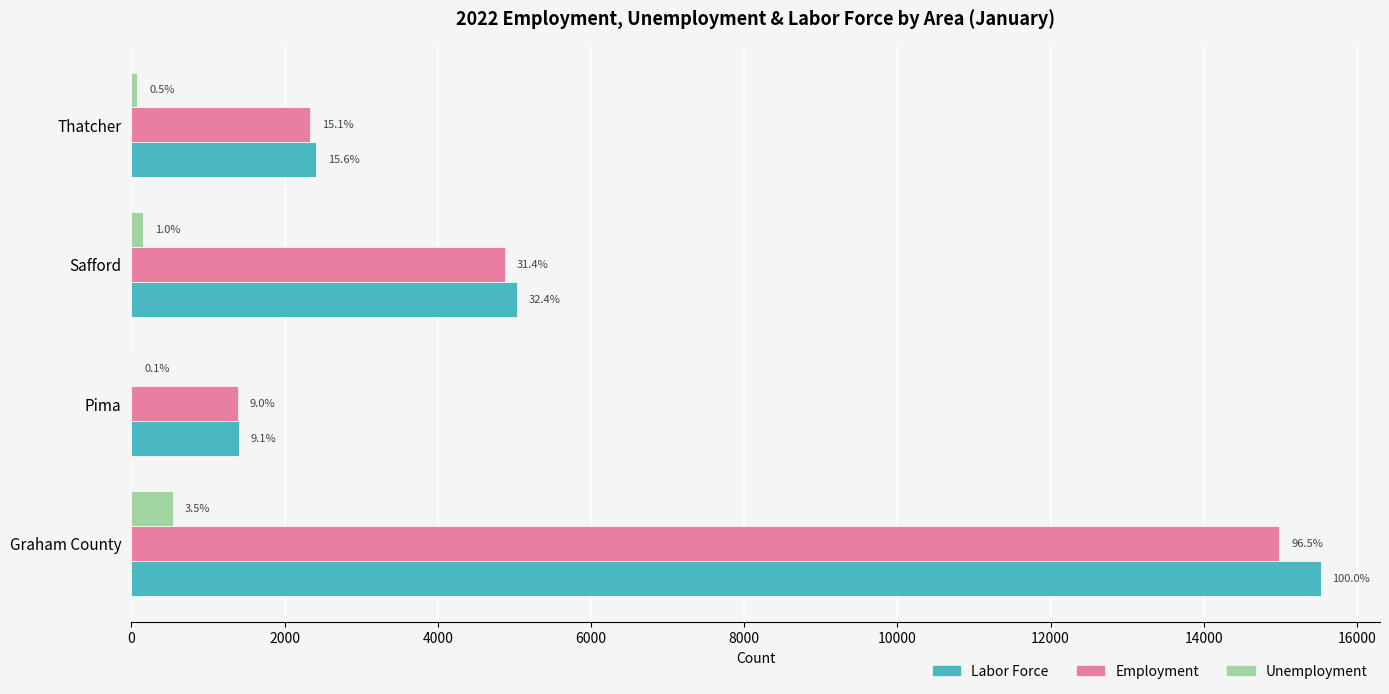

What is the difference between the maximum and minimum values in the Unemployment series?

525